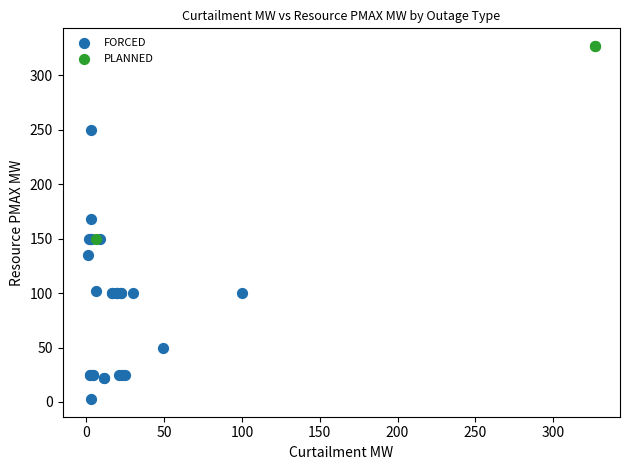

Which series contains the highest Y value?

PLANNED